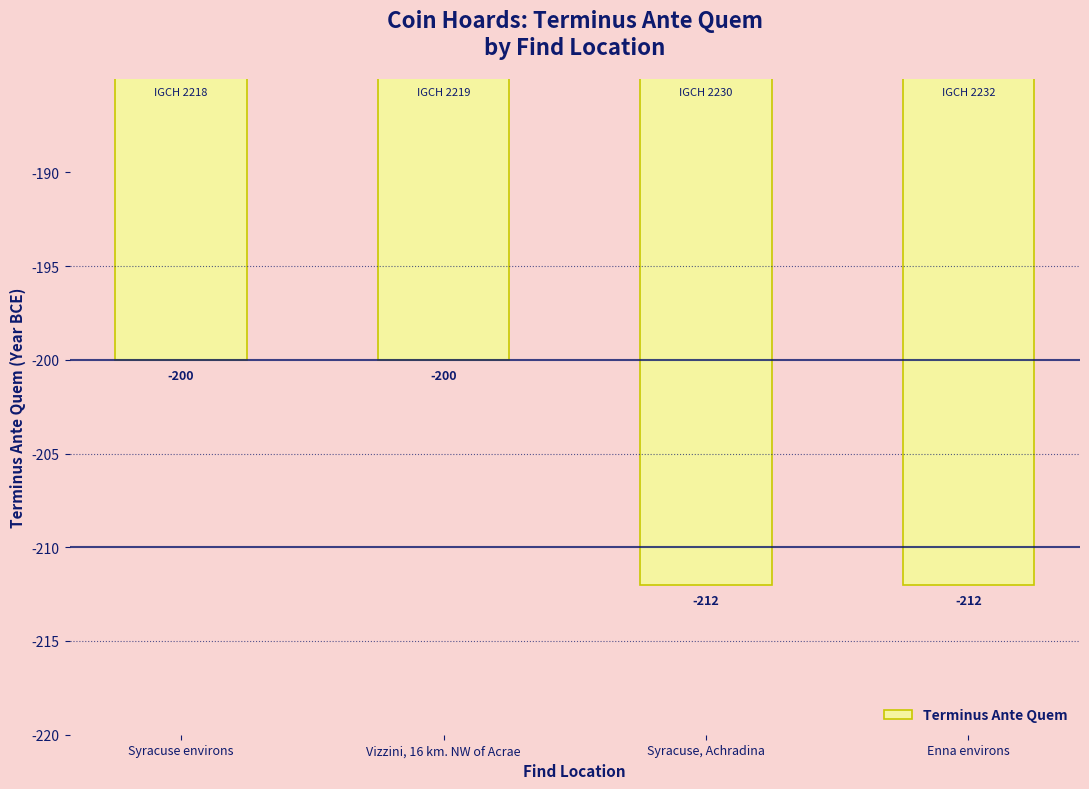

How many values are between -212 and -200?

4